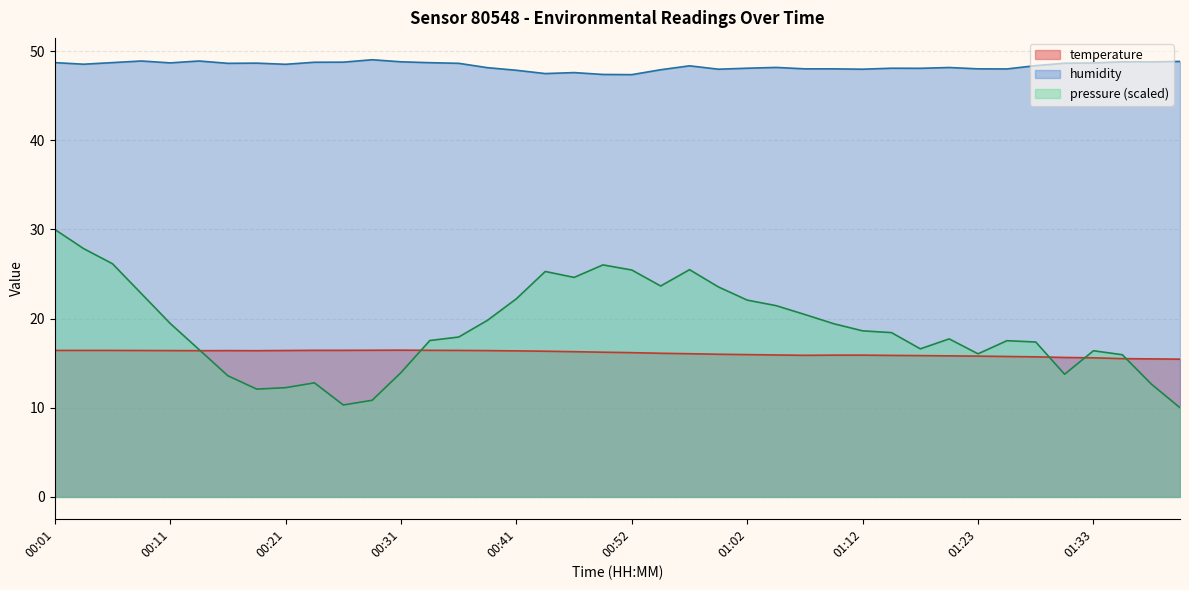

How many lines are shown in the chart?

3